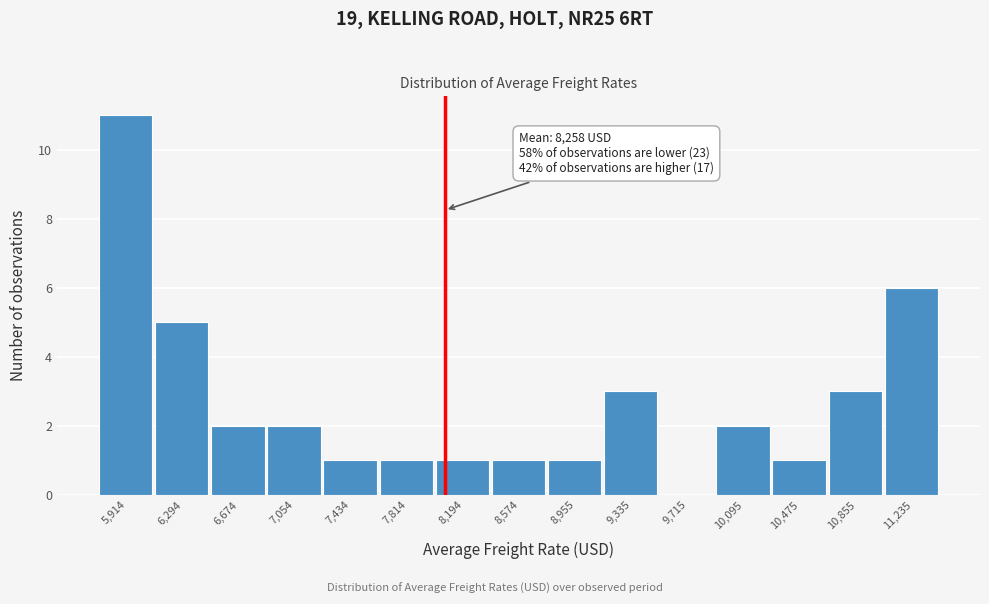

Reading left to right, transcribe all the data shown in this chart.

5,914=11	6,294=5	6,674=2	7,054=2	7,434=1	7,814=1	8,194=1	8,574=1	8,955=1	9,335=3	9,715=0	10,095=2	10,475=1	10,855=3	11,235=6